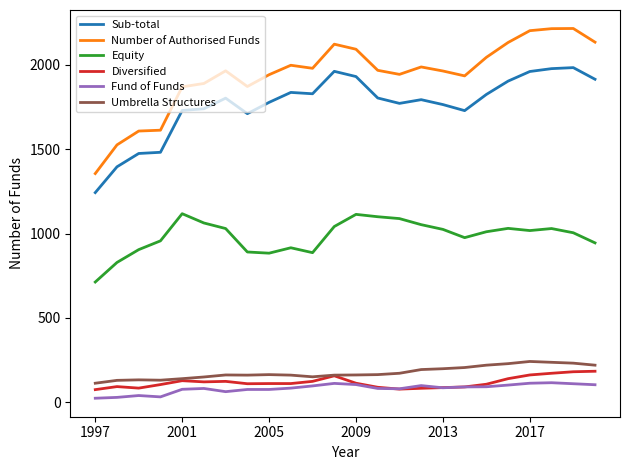

What is the greatest value displayed?

2216